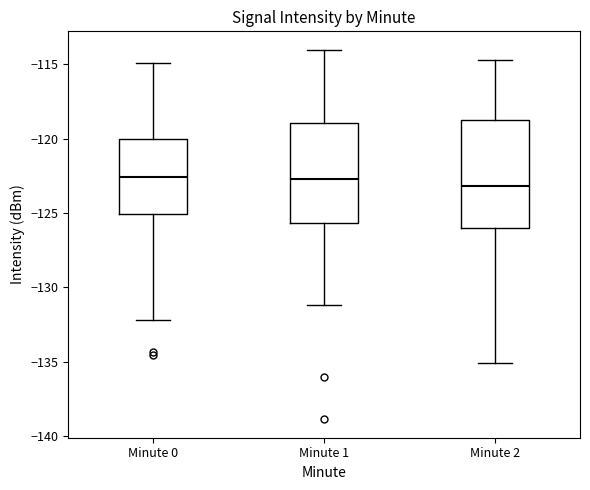

Reading left to right, read every box against the y-axis: the position of its median line, the range the box covers, and the ends of its whiskers. The values are not printed on the chart, so give them approximately, as read against the axis.

Minute 0: median -122.5, box -125.0 to -120.0, whiskers -132.0 to -115.0
Minute 1: median -122.5, box -125.5 to -119.0, whiskers -131.0 to -114.0
Minute 2: median -123.0, box -126.0 to -119.0, whiskers -135.0 to -114.5